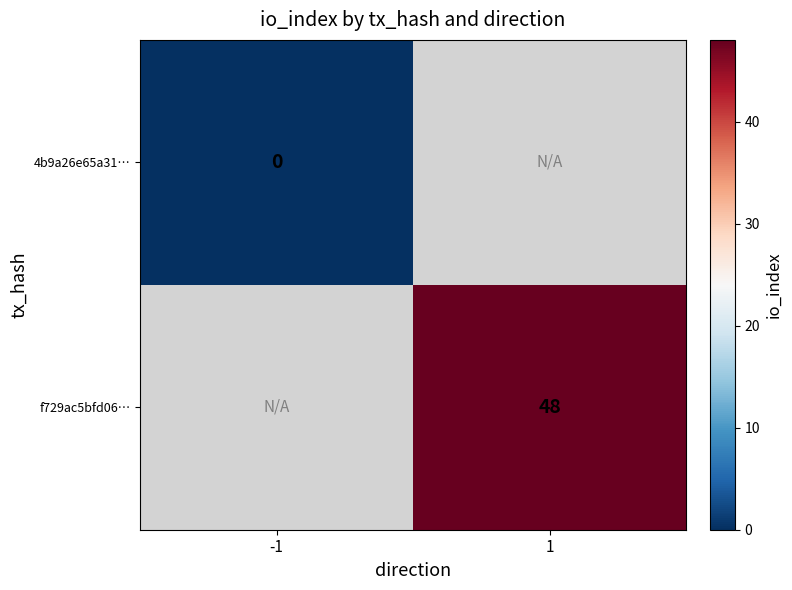

True or false: f729ac5bfd06… has a value of 48 at 1.

True